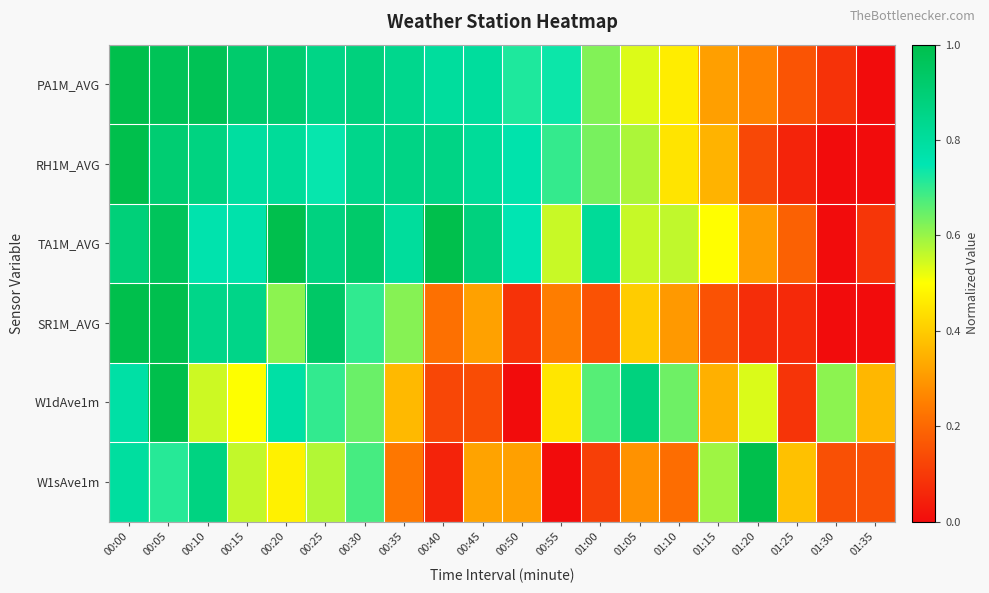

Between 00:00 and 01:25, which series saw the biggest shift?

RH1M_AVG